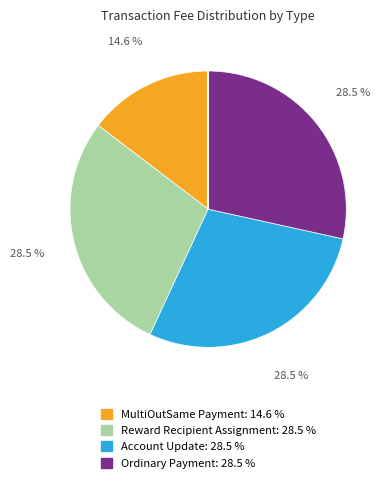

Which has a higher value, MultiOutSame Payment or Account Update?

Account Update